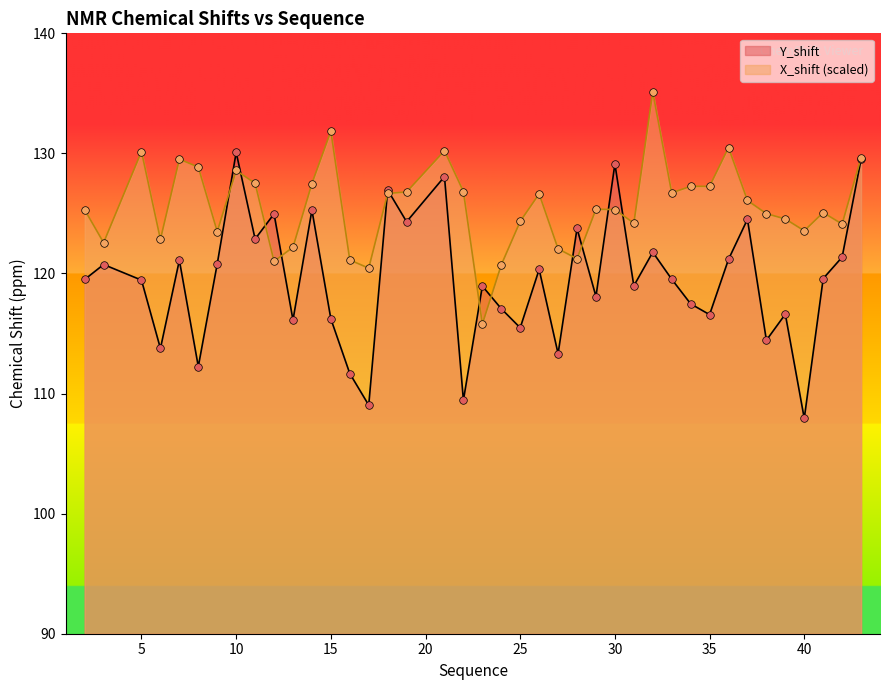

At which category is the sum across all series the highest?

43